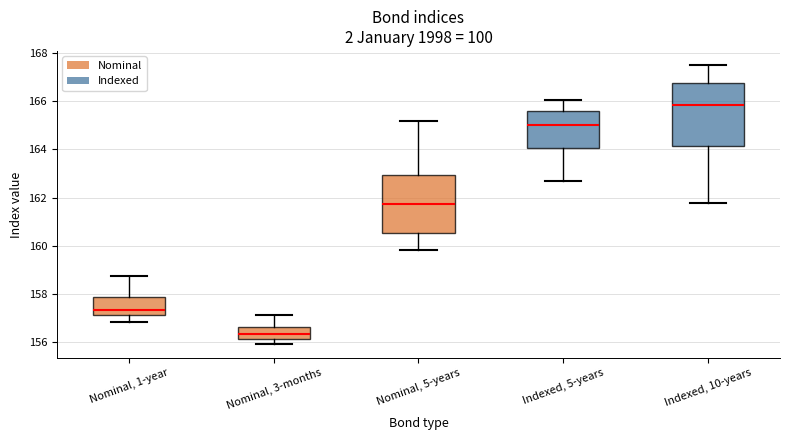

Reading left to right, transcribe this box plot: for each box, give where its median line is, the range the box spans, and where its two whiskers end, as read against the y-axis. The values are not printed on the chart, so give them approximately, as read against the axis.

Nominal, 1-year: median 157.4, box 157.2 to 157.8, whiskers 156.8 to 158.8
Nominal, 3-months: median 156.4, box 156.2 to 156.6, whiskers 156.0 to 157.2
Nominal, 5-years: median 161.8, box 160.6 to 163.0, whiskers 159.8 to 165.2
Indexed, 5-years: median 165.0, box 164.0 to 165.6, whiskers 162.6 to 166.0
Indexed, 10-years: median 165.8, box 164.2 to 166.8, whiskers 161.8 to 167.6